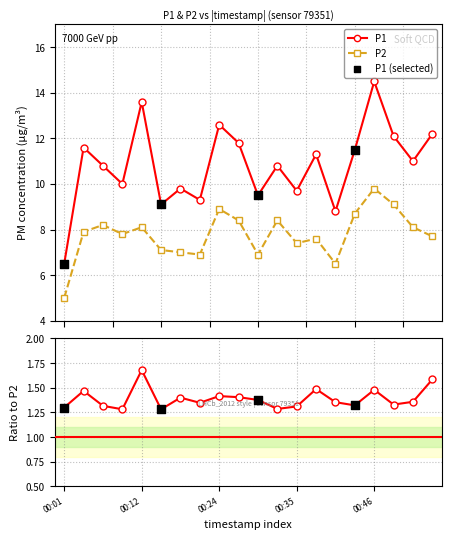

Is the value of P2 at 00:01 greater than the value of P1 at 00:24?

No